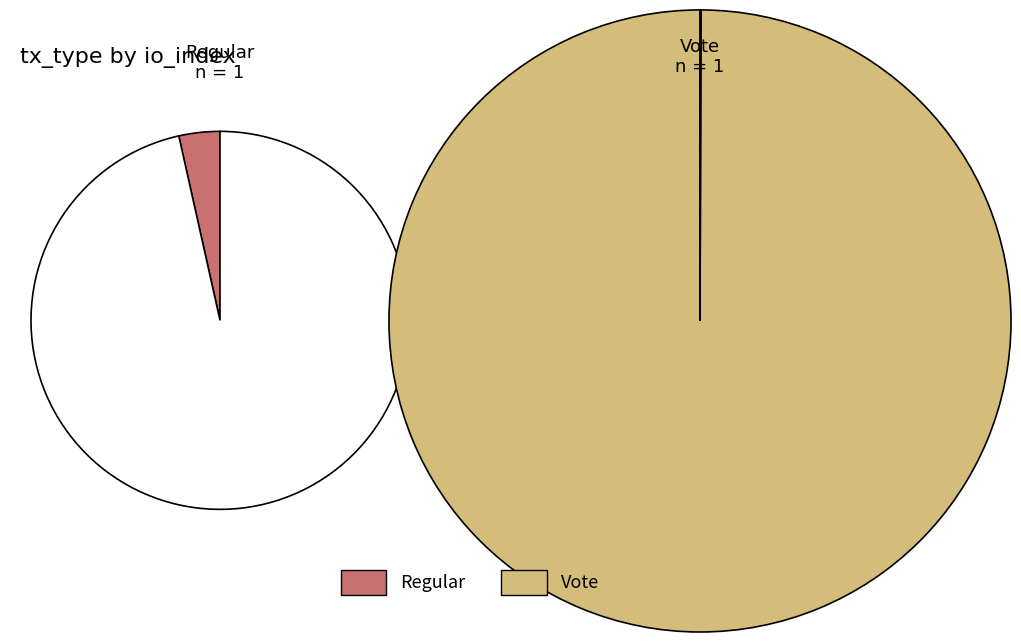

Is there a majority slice in this chart?

Yes